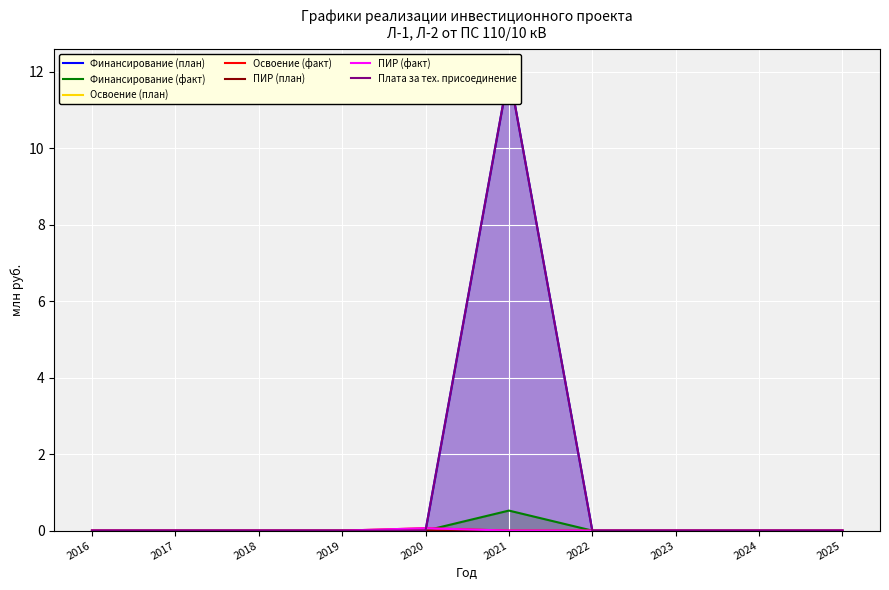

Reading left to right, list all the values displayed in this chart.

Финансирование (план): 0.0	0.0	0.0	0.0	0.0	12.0	0.0	0.0	0.0	0.0
Финансирование (факт): 0.0	0.0	0.0	0.0	0.0	0.5	0.0	0.0	0.0	0.0
Освоение (факт): 0.0	0.0	0.0	0.0	0.1	0.0	0.0	0.0	0.0	0.0
ПИР (факт): 0.0	0.0	0.0	0.0	0.1	0.0	0.0	0.0	0.0	0.0
Плата за тех. присоединение: 0.0	0.0	0.0	0.0	0.0	12.0	0.0	0.0	0.0	0.0